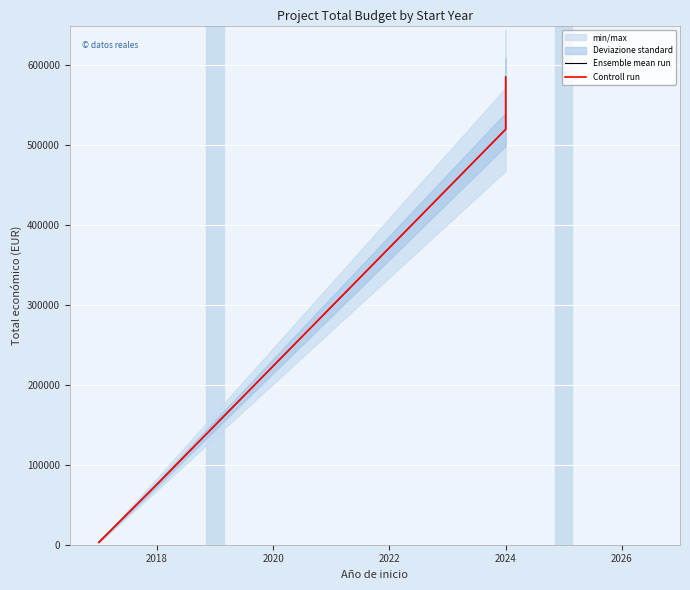

List the series in order of their peak value, highest first.

Ensemble mean run, Controll run